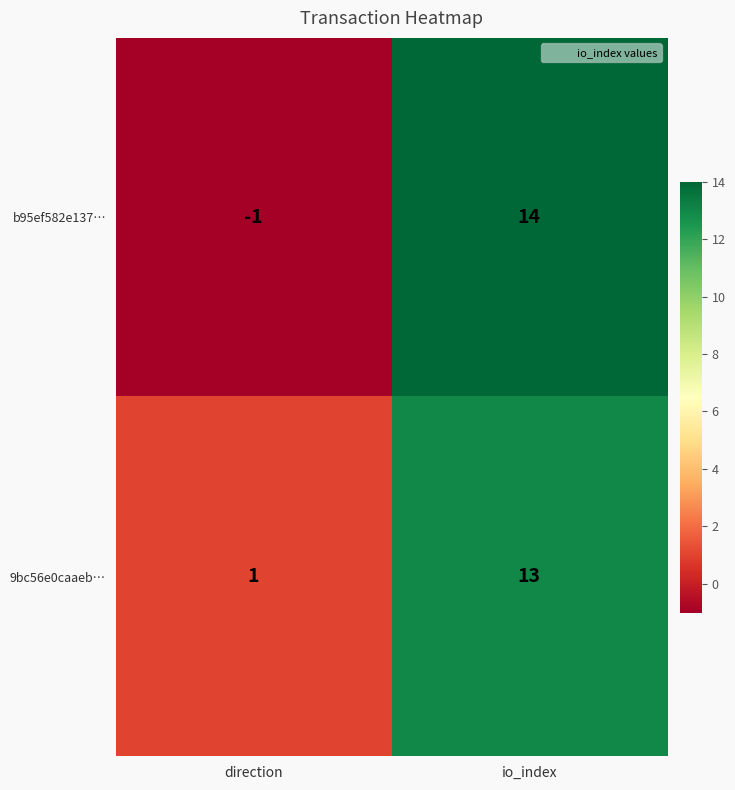

Which series has the largest range (max minus min)?

b95ef582e137…